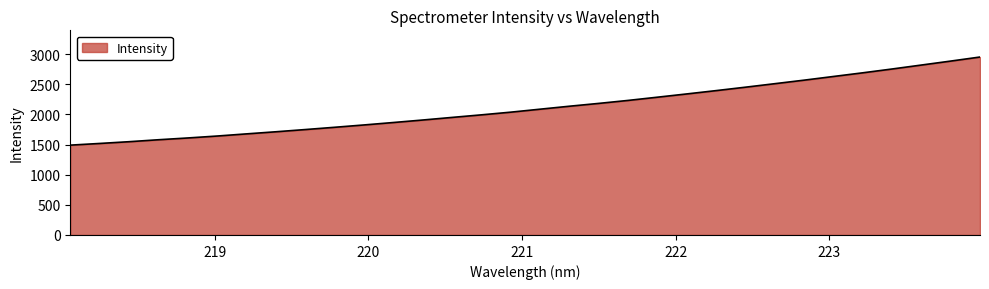

What is the minimum value shown in the chart?

1489.5